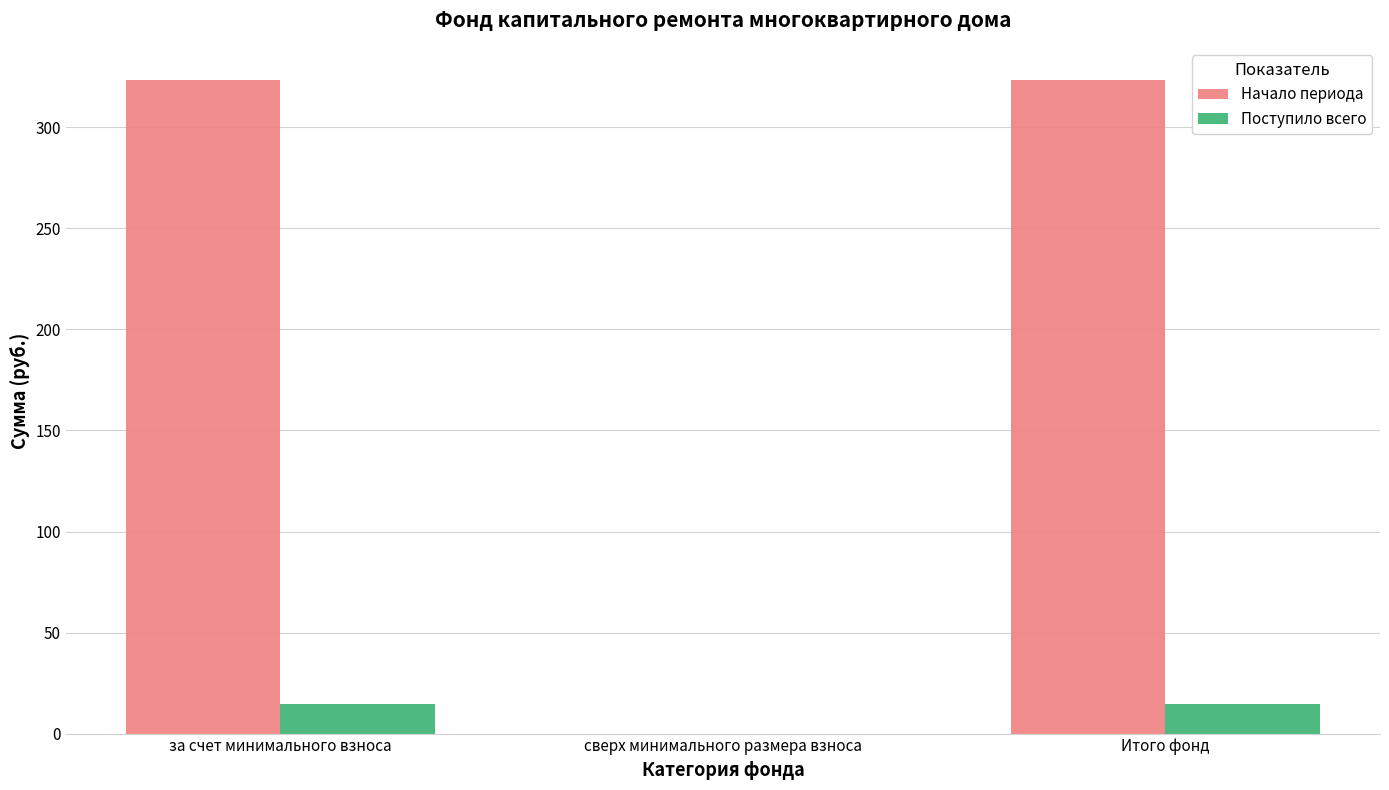

What is the highest value of the Начало периода series?

323.2